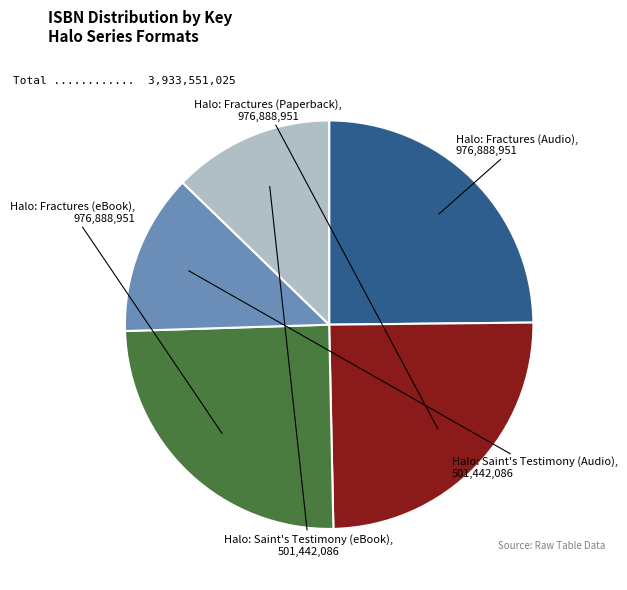

Combined, do Halo: Fractures (eBook) and Halo: Saint's Testimony (eBook) account for over 50%?

No